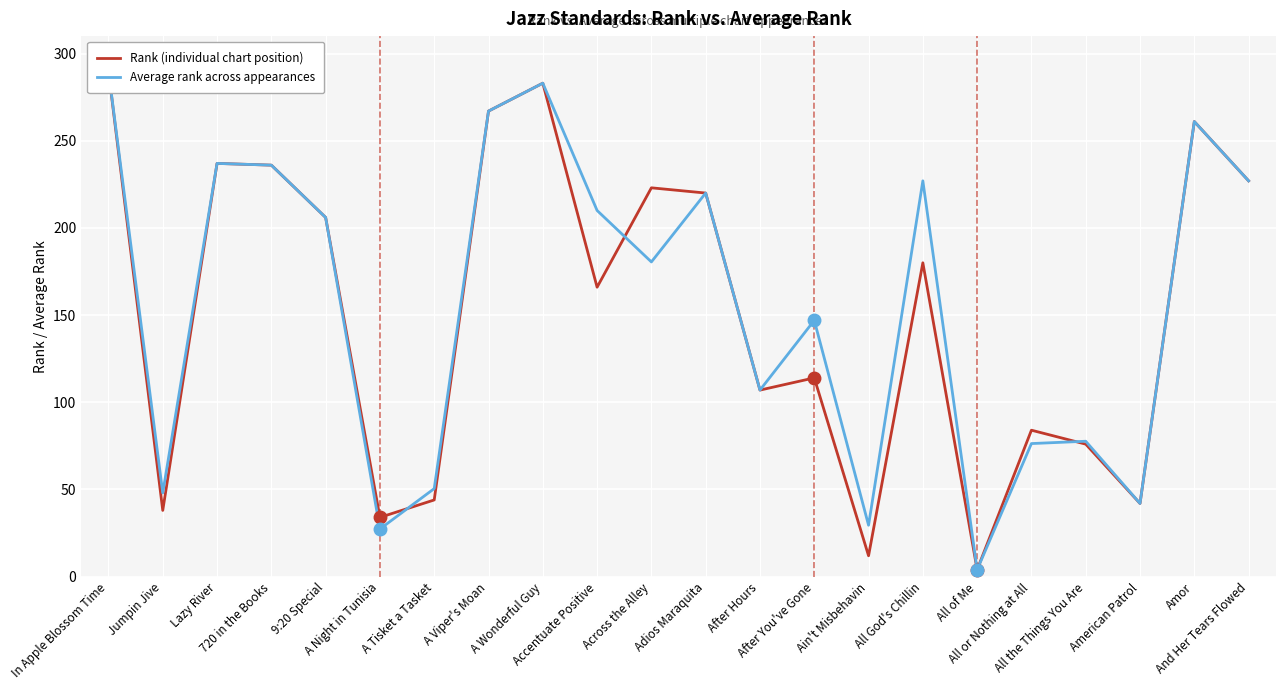

Where is the first local maximum for Rank (individual chart position)?

Lazy River